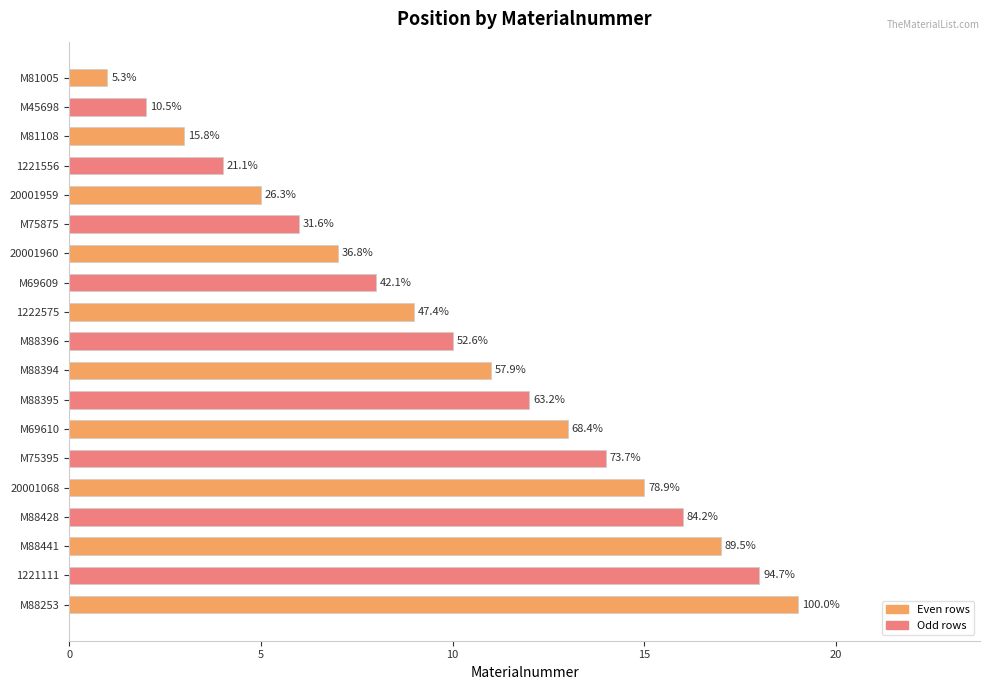

How many bars are there in total?

19